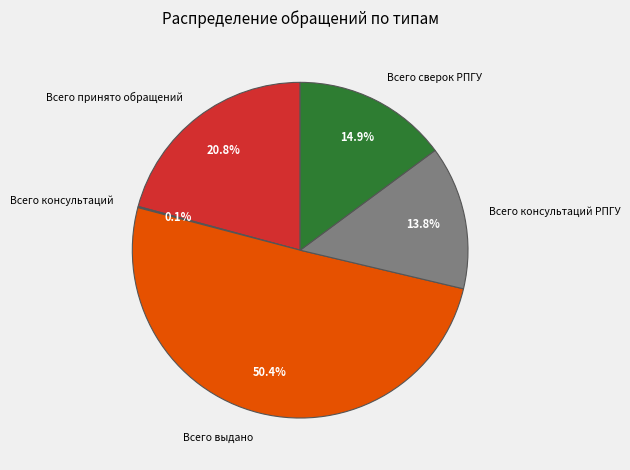

Does Всего принято обращений account for over 50% of the chart?

No